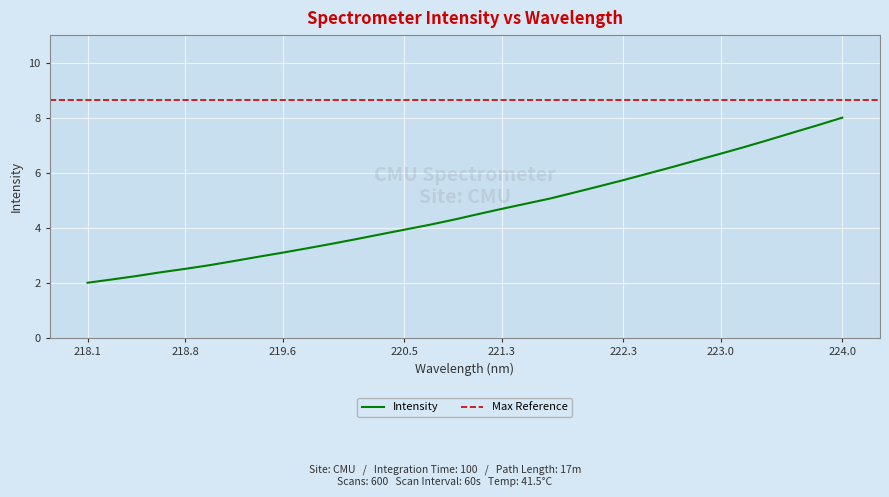

How many values exceed 4?

18